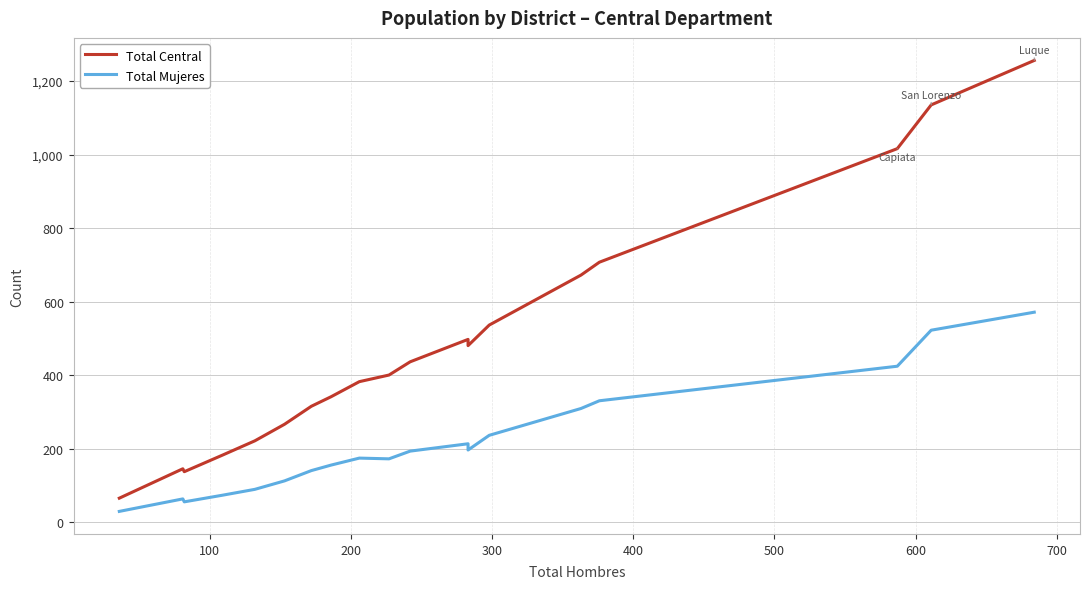

True or false: Total Central and Total Mujeres intersect in this chart.

False